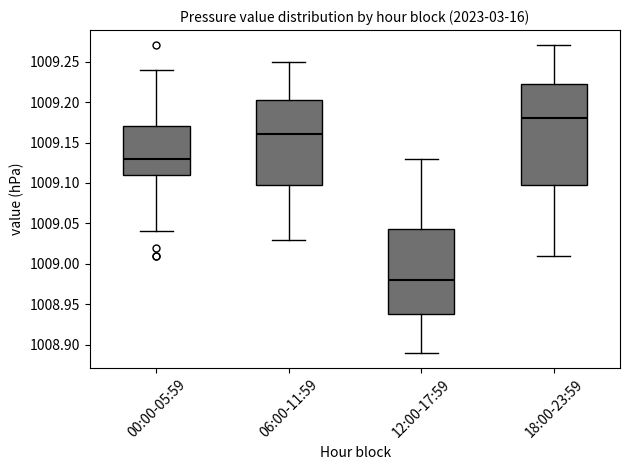

Reading left to right, transcribe this box plot: for each box, give where its median line is, the range the box spans, and where its two whiskers end, as read against the y-axis. The values are not printed on the chart, so give them approximately, as read against the axis.

00:00-05:59: median 1009.130, box 1009.110 to 1009.170, whiskers 1009.040 to 1009.240
06:00-11:59: median 1009.160, box 1009.100 to 1009.205, whiskers 1009.030 to 1009.250
12:00-17:59: median 1008.980, box 1008.940 to 1009.045, whiskers 1008.890 to 1009.130
18:00-23:59: median 1009.180, box 1009.100 to 1009.225, whiskers 1009.010 to 1009.270